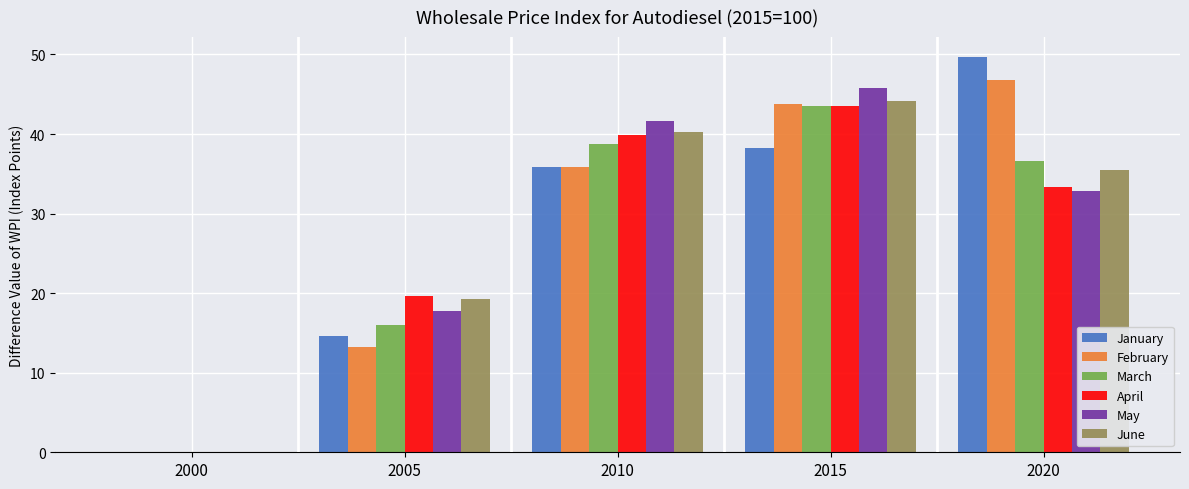

Where is February nearest to the value 23?

2005